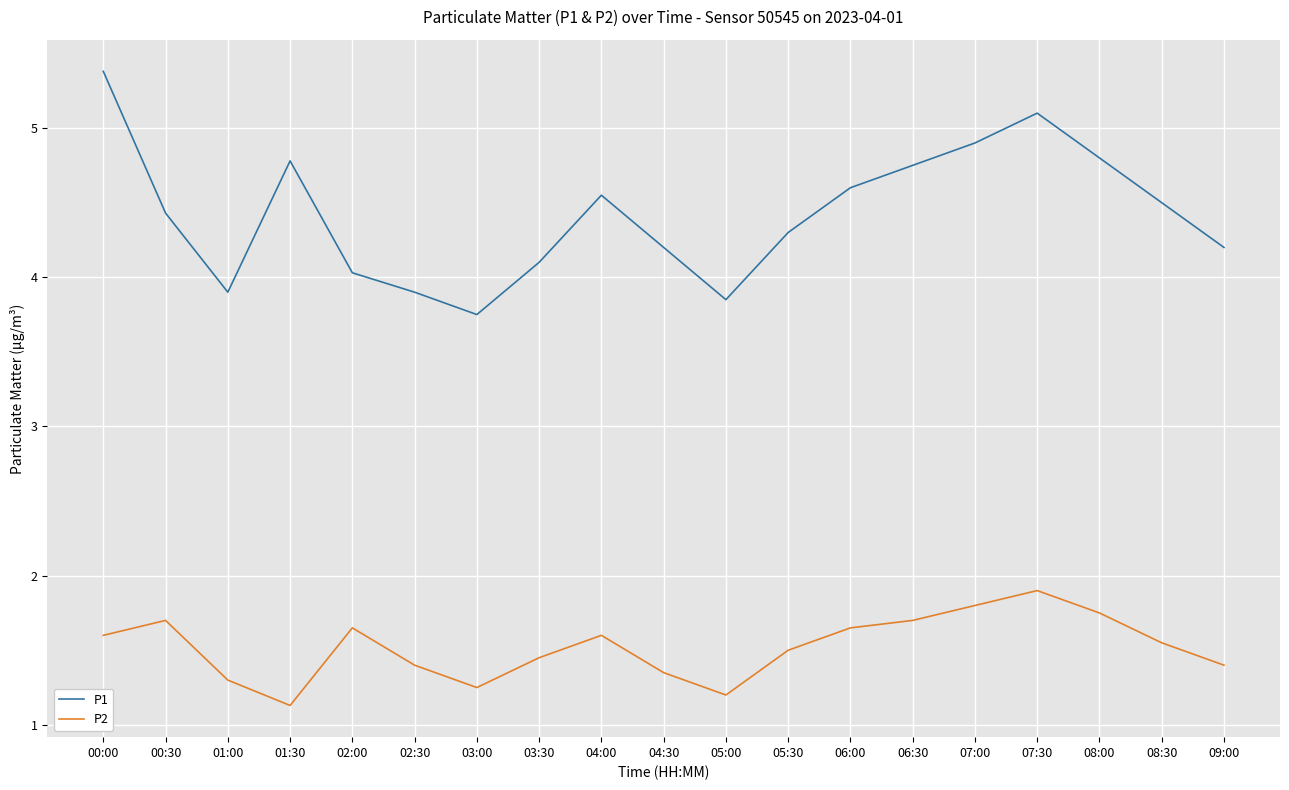

In P2, how many points are lower than both neighbors (excluding endpoints)?

3